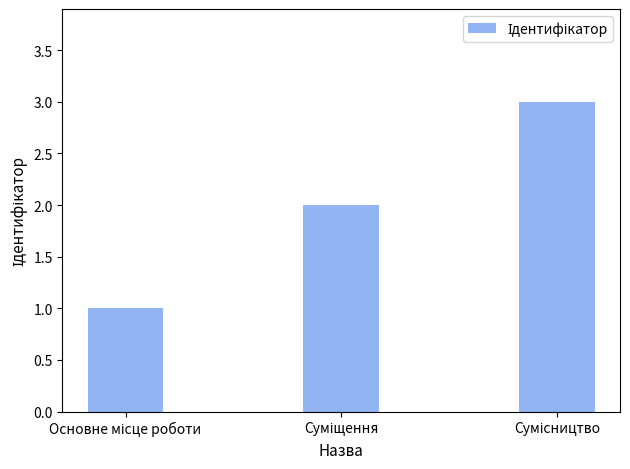

What is the difference between the maximum and second lowest values?

1